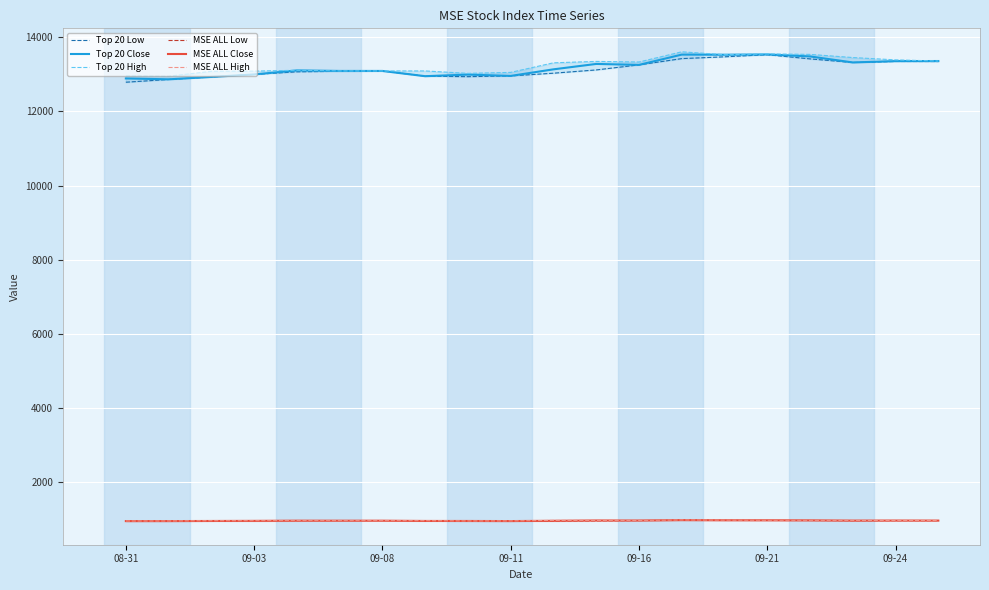

Rank the series by their maximum value, from highest to lowest.

Top 20 High, Top 20 Close, Top 20 Low, MSE ALL High, MSE ALL Close, MSE ALL Low